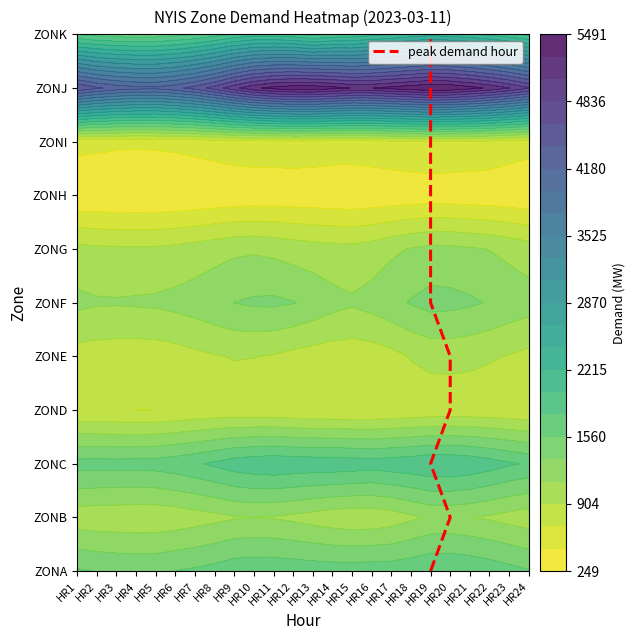

Where is the data nearest to the value 5?

HR19